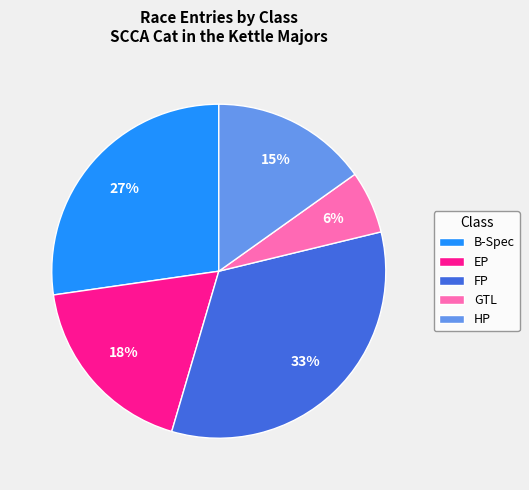

How many segments does this pie chart have?

5